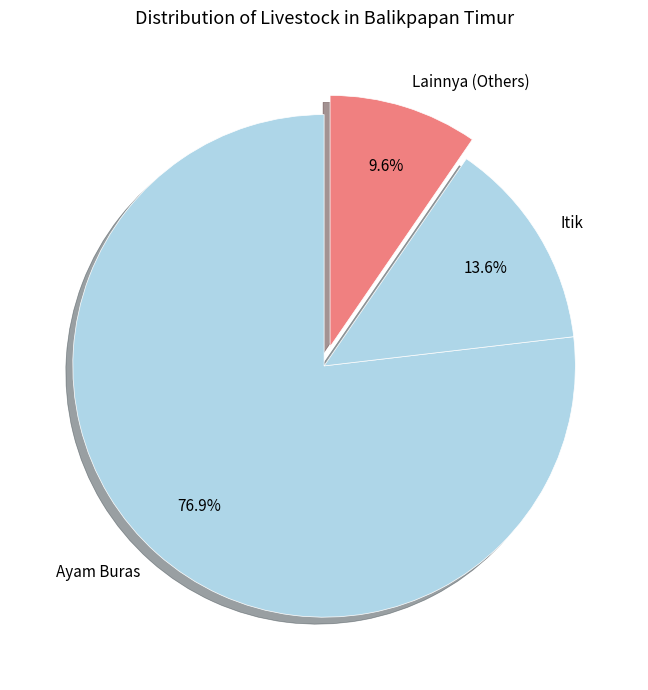

Which has a higher value, Lainnya (Others) or Itik?

Itik